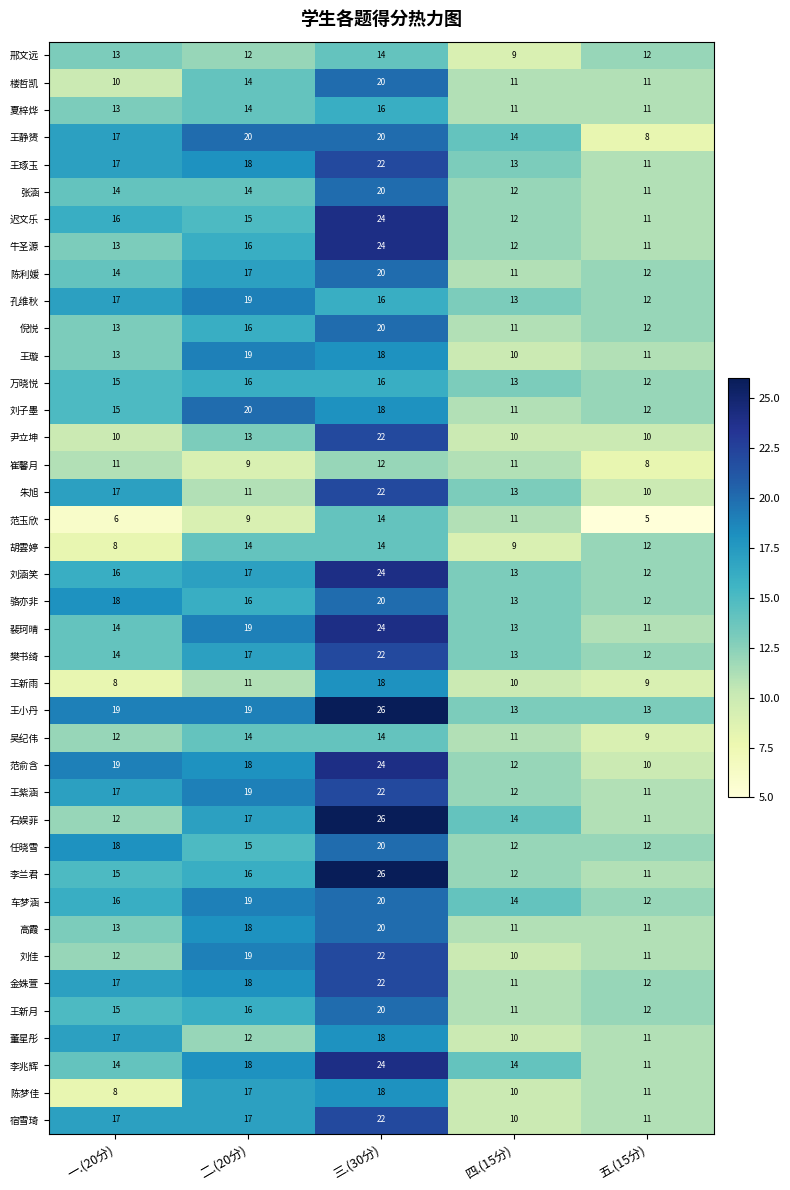

True or false: 陈利媛 has a value of 8 at 五.(15分).

False